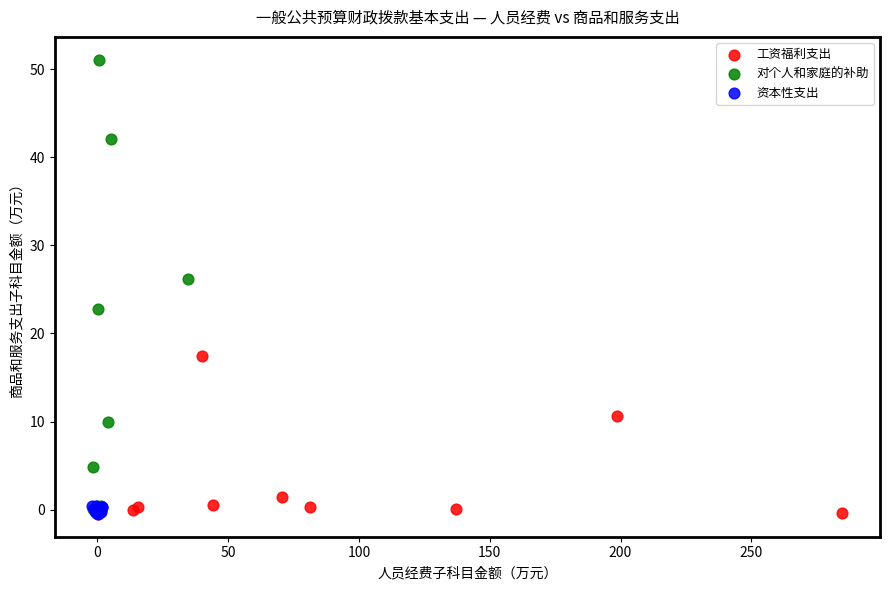

What are all the series names shown in the legend?

工资福利支出, 对个人和家庭的补助, 资本性支出